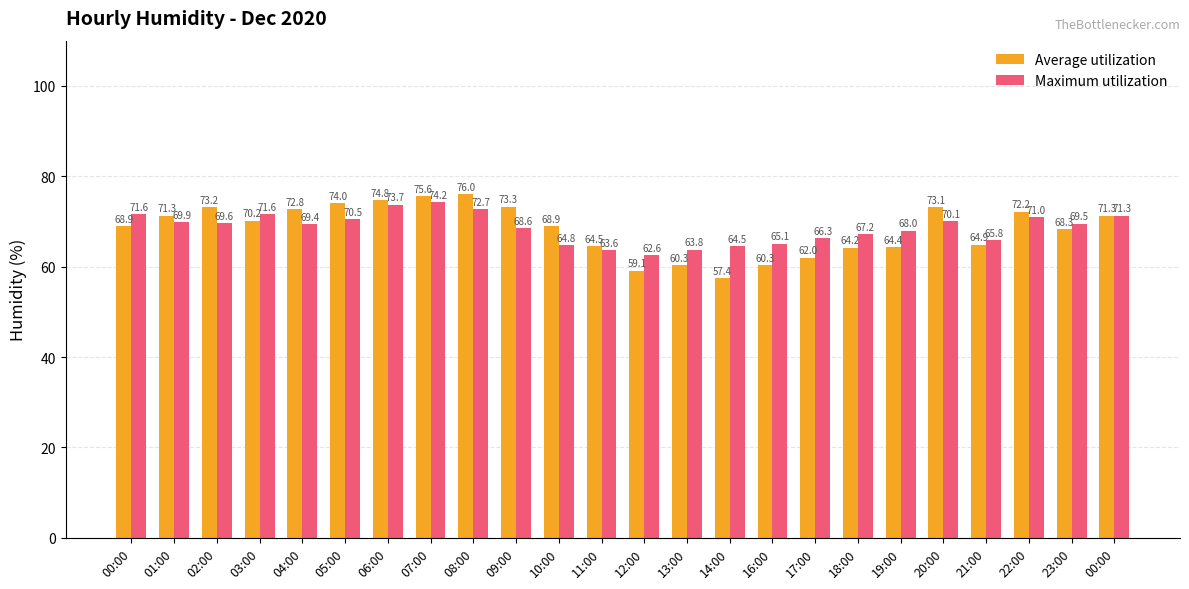

What are all the series names shown in the legend?

Average utilization, Maximum utilization